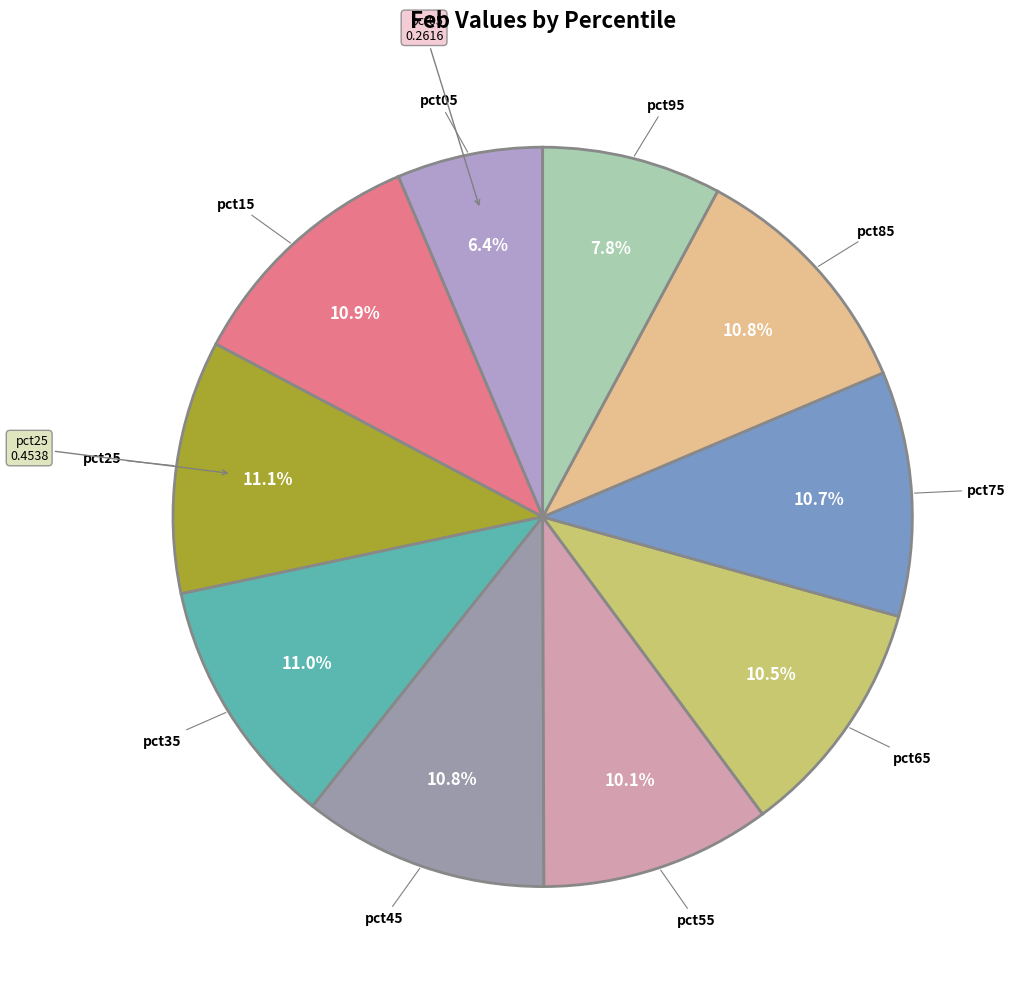

How many slices are in this pie chart?

10